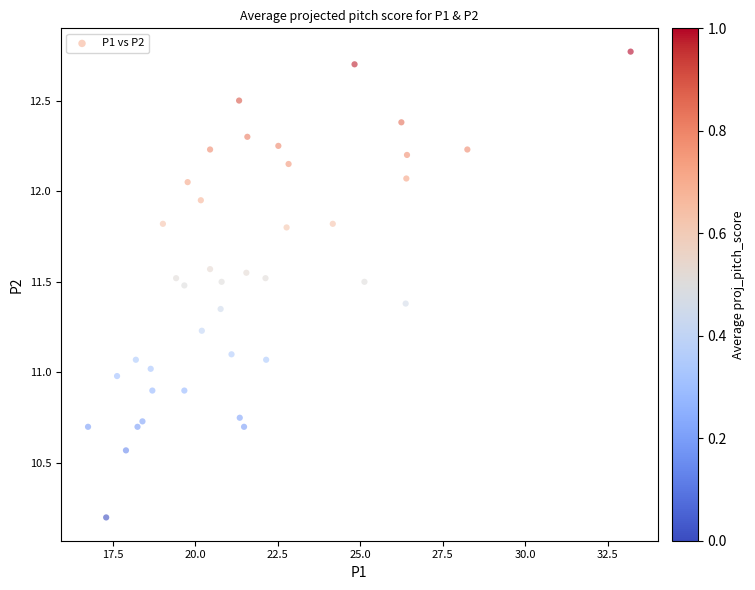

What is the range of X values (max minus min)?

16.5